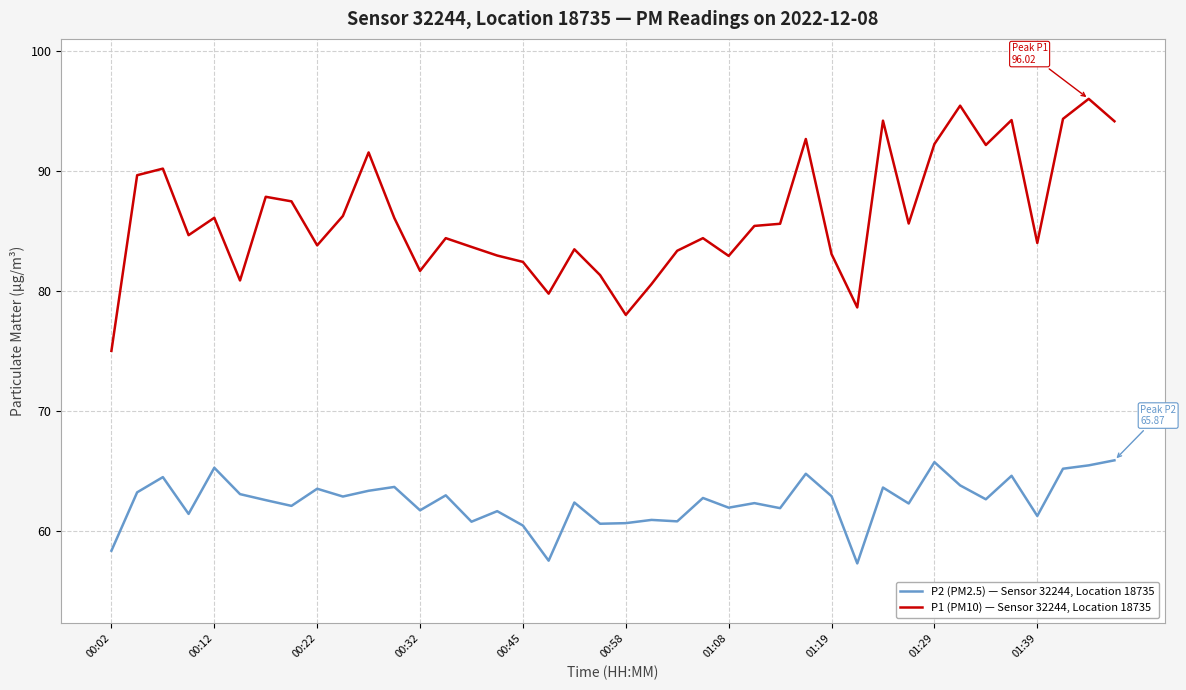

Which series has the widest spread of values?

P1 (PM10) — Sensor 32244, Location 18735